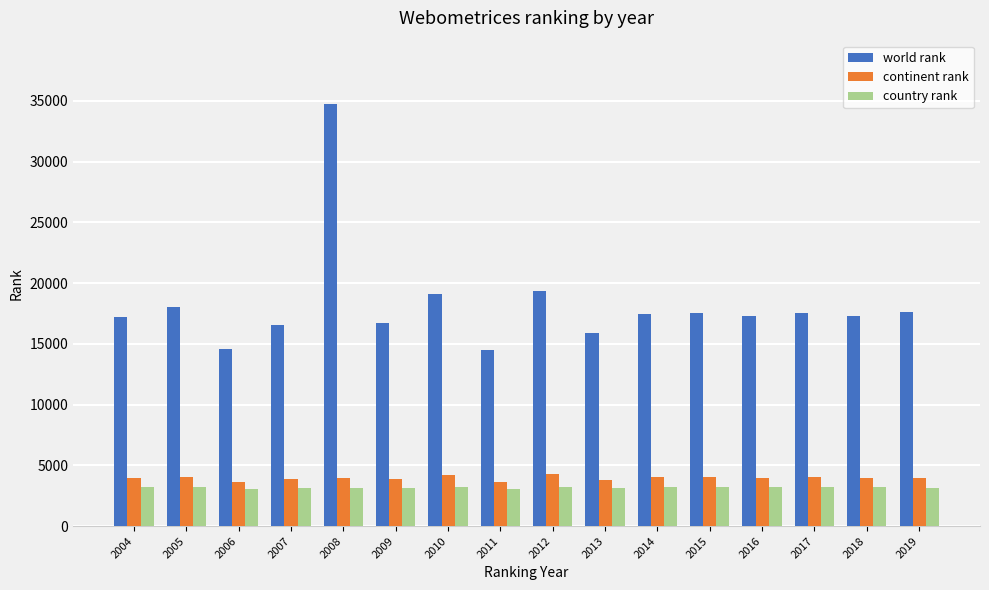

True or false: country rank has a value of 1307 at 2007.

False